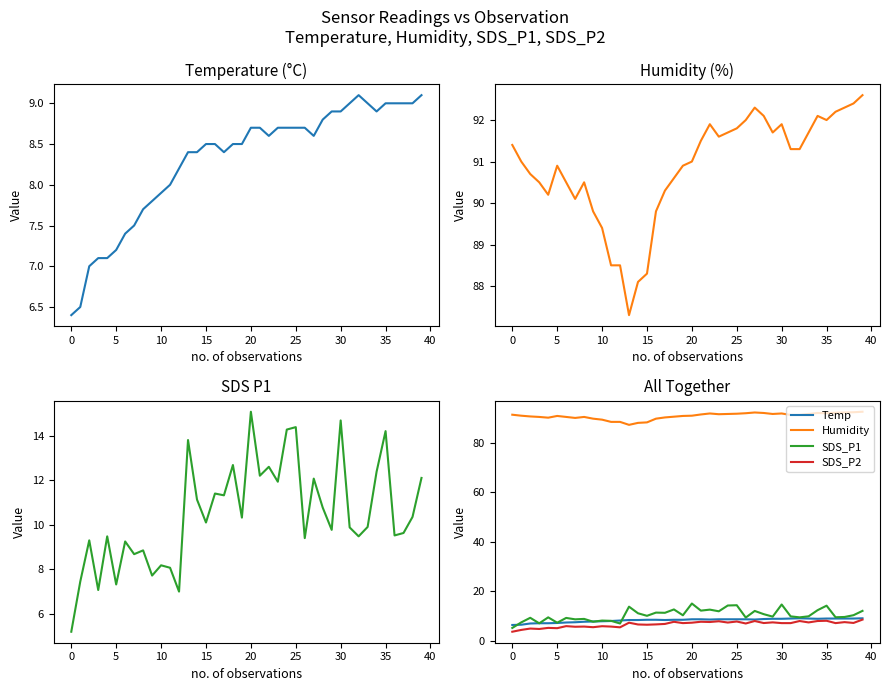

Which series has the largest range (max minus min)?

SDS_P1